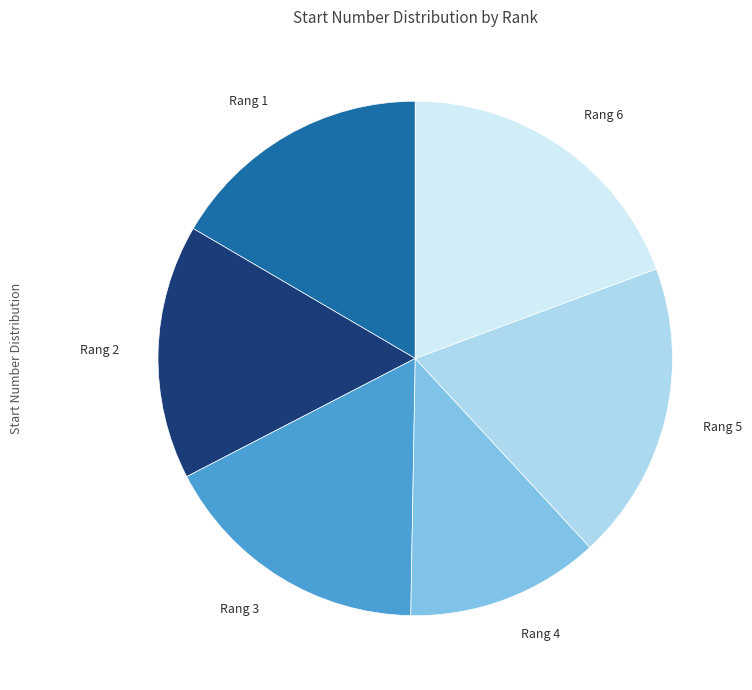

Is there a majority slice in this chart?

No